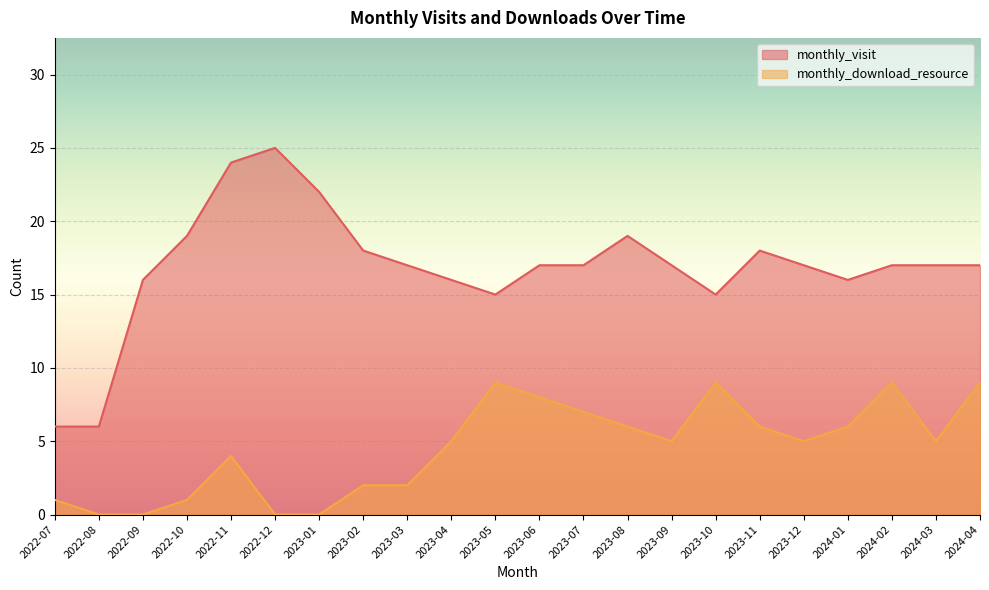

How many interior local peaks does the monthly_download_resource series have?

4